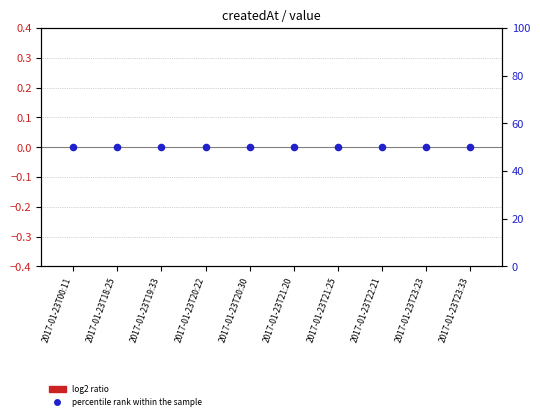

Is the value of percentile rank within the sample at 2017-01-23T23:33 greater than the value of log2 ratio at 2017-01-23T22:21?

Yes